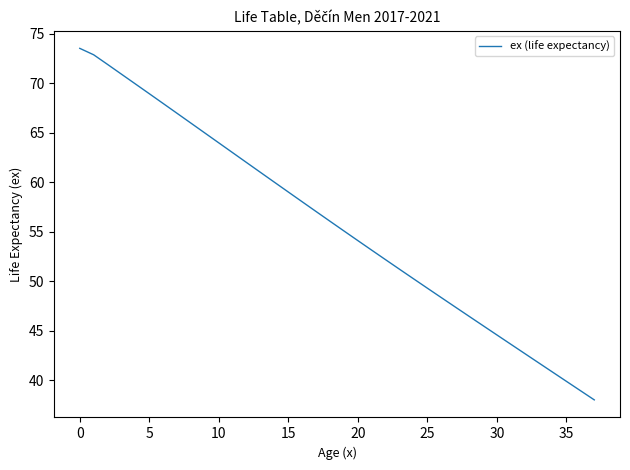

What is the greatest value displayed?

73.5